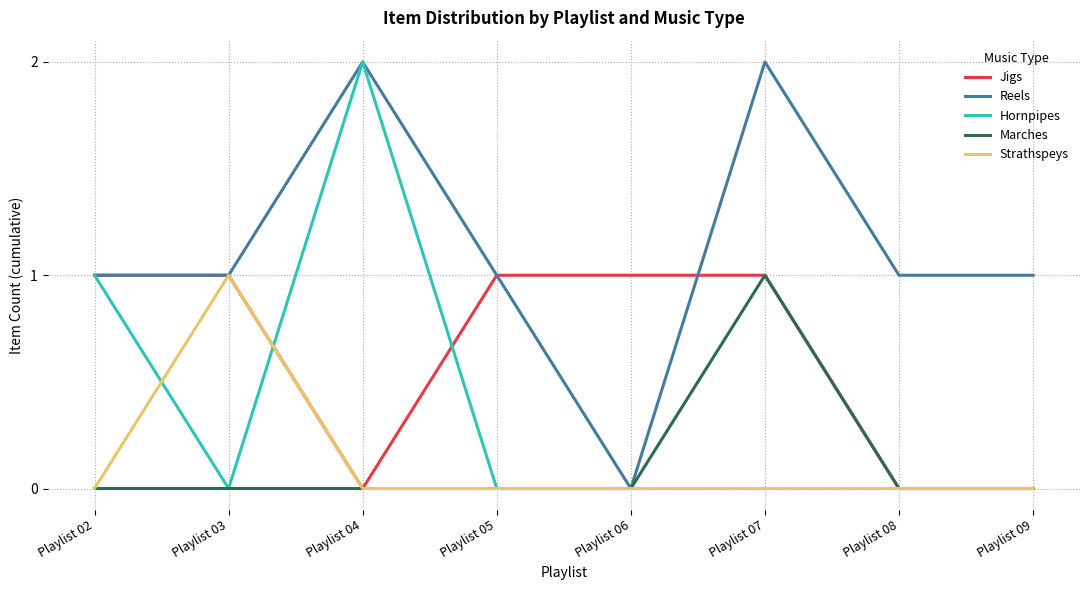

In Hornpipes, how many points are higher than both neighbors (excluding endpoints)?

1